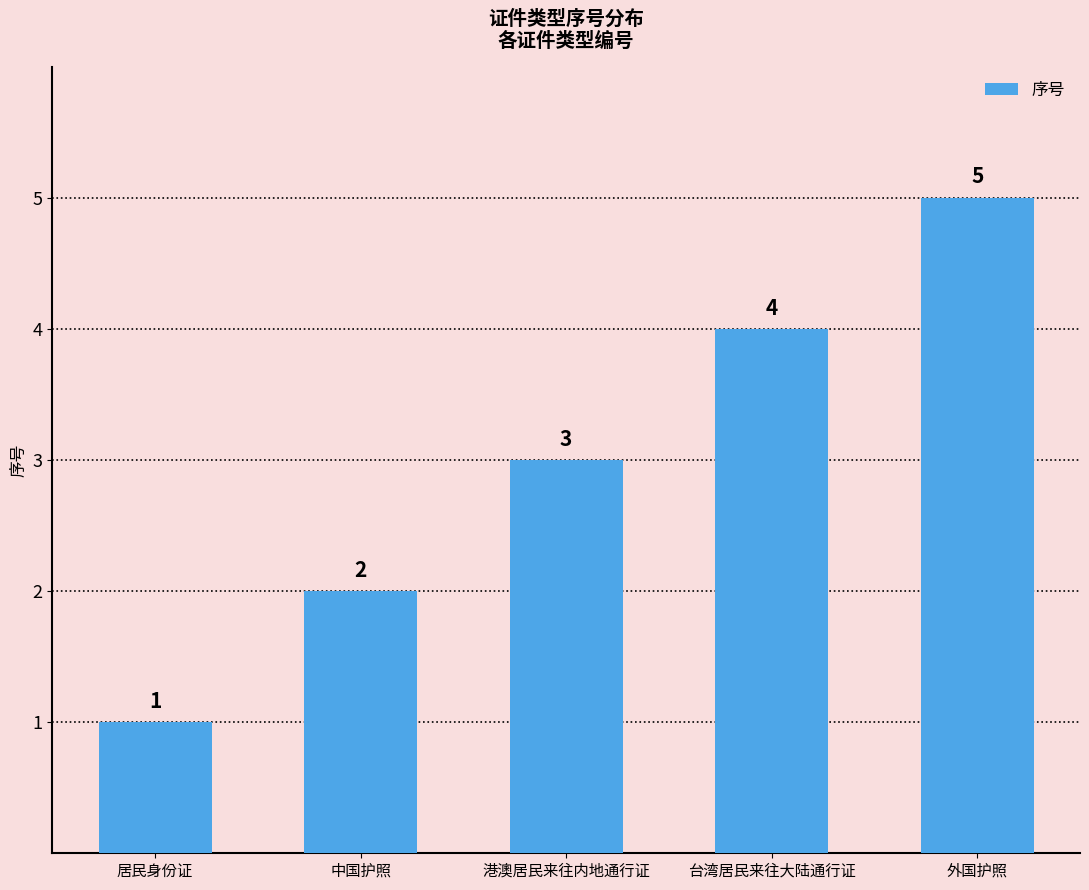

How many distinct data groups are displayed?

1